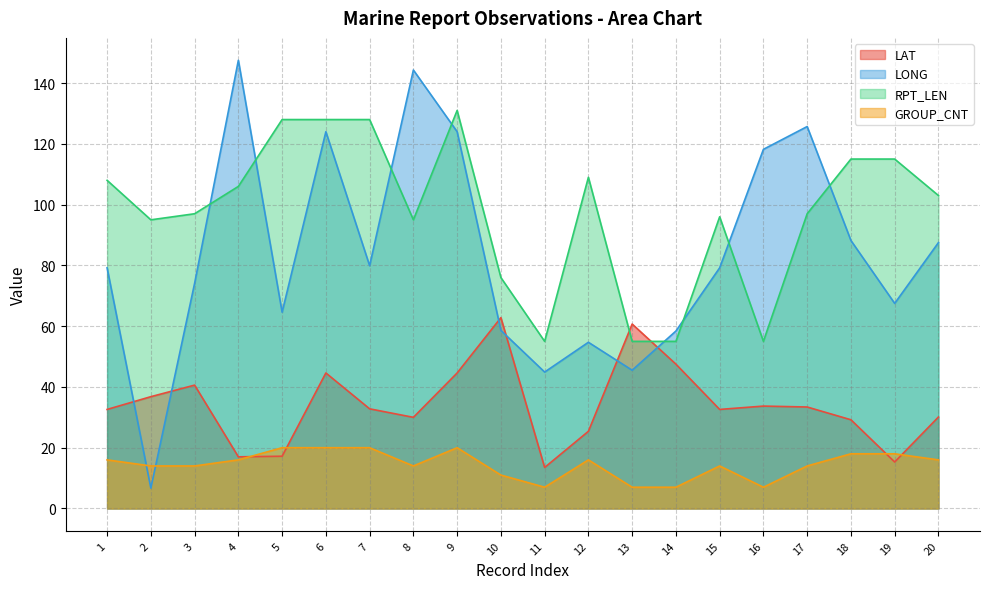

Rank the series at 6 from lowest to highest value.

GROUP_CNT, LAT, LONG, RPT_LEN